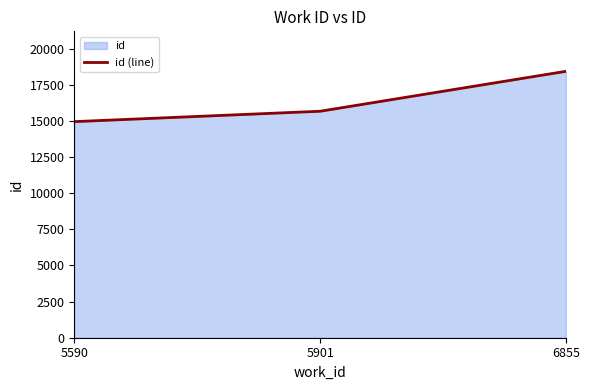

True or false: the data shows 29546 at 6855.

False